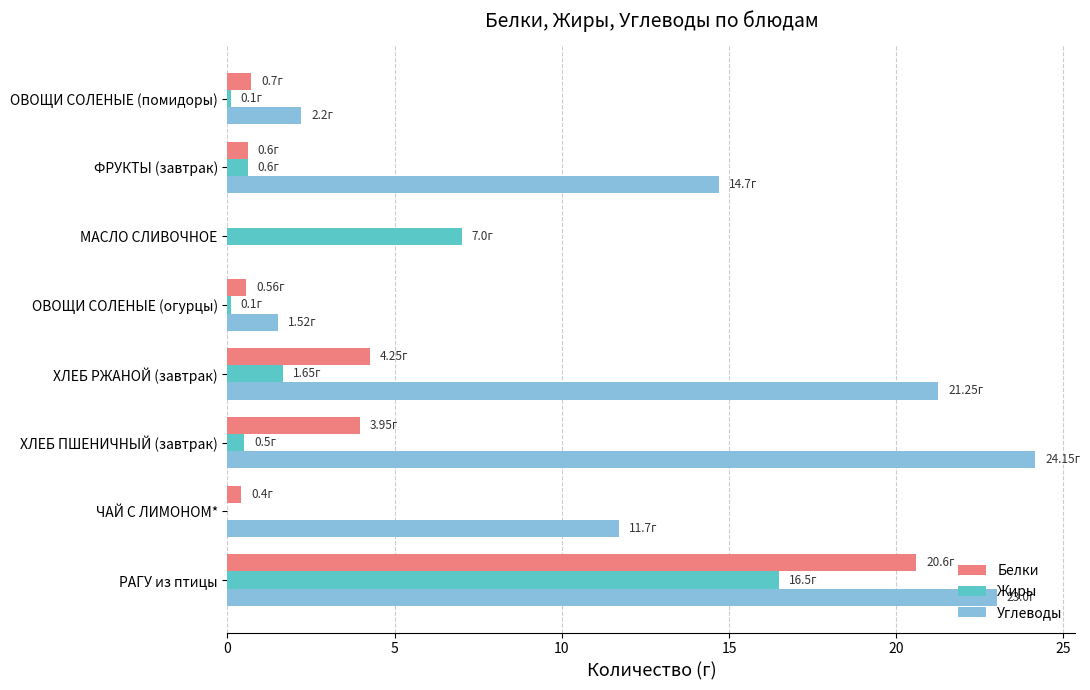

Which series has the largest total across all categories?

Углеводы